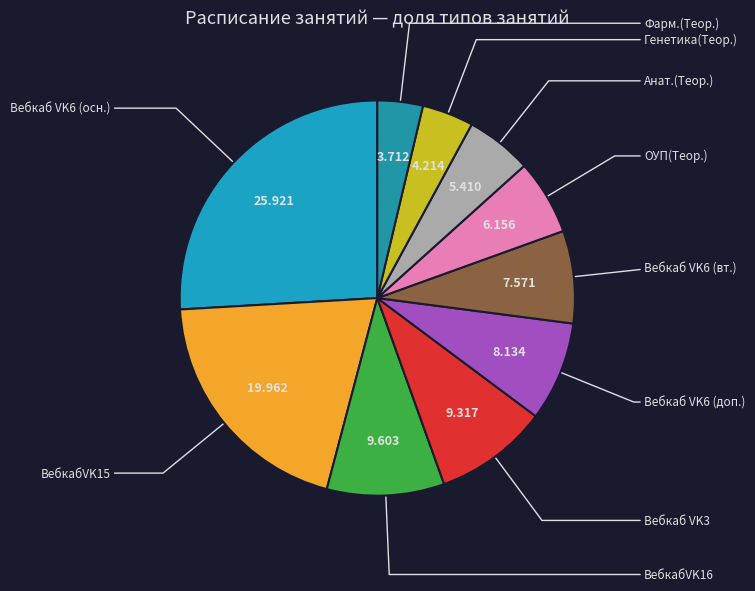

How many segments does this pie chart have?

10